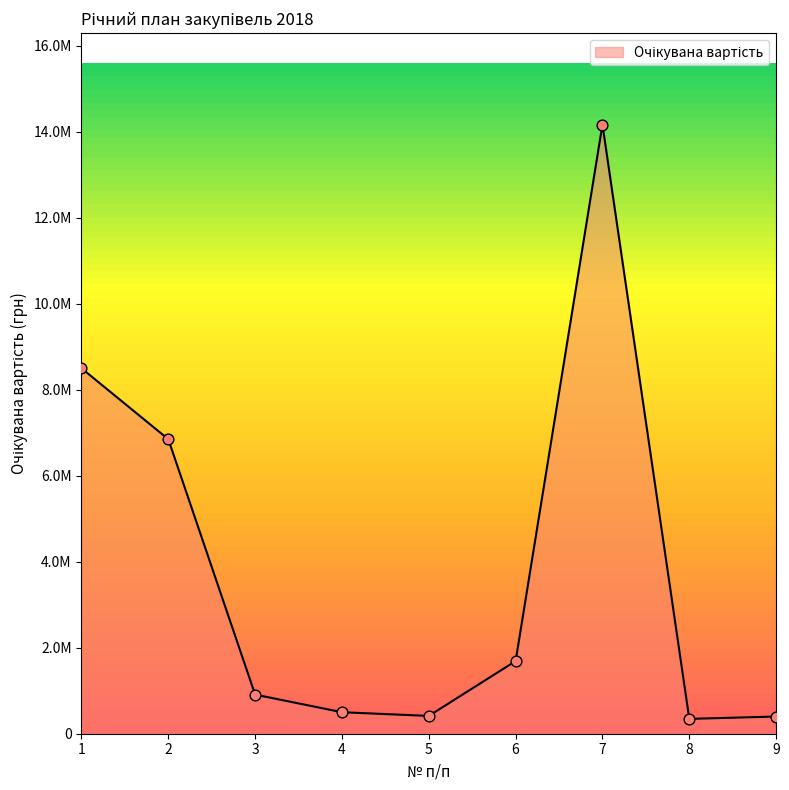

What is the change in value from 1 to 3?

-7590000.0